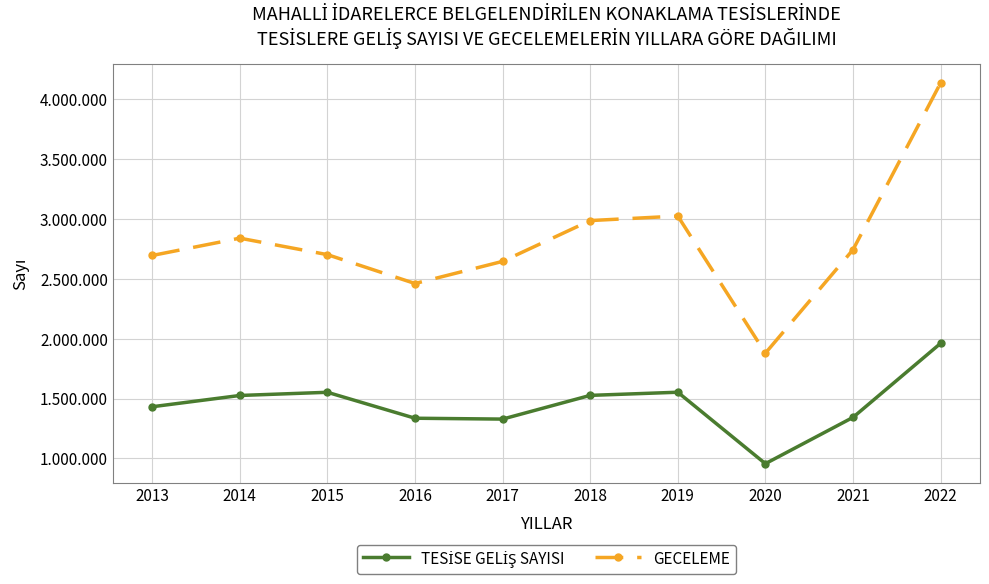

What is the sum of the TESİSE GELİŞ SAYISI values at 2015 and 2013?

2983289